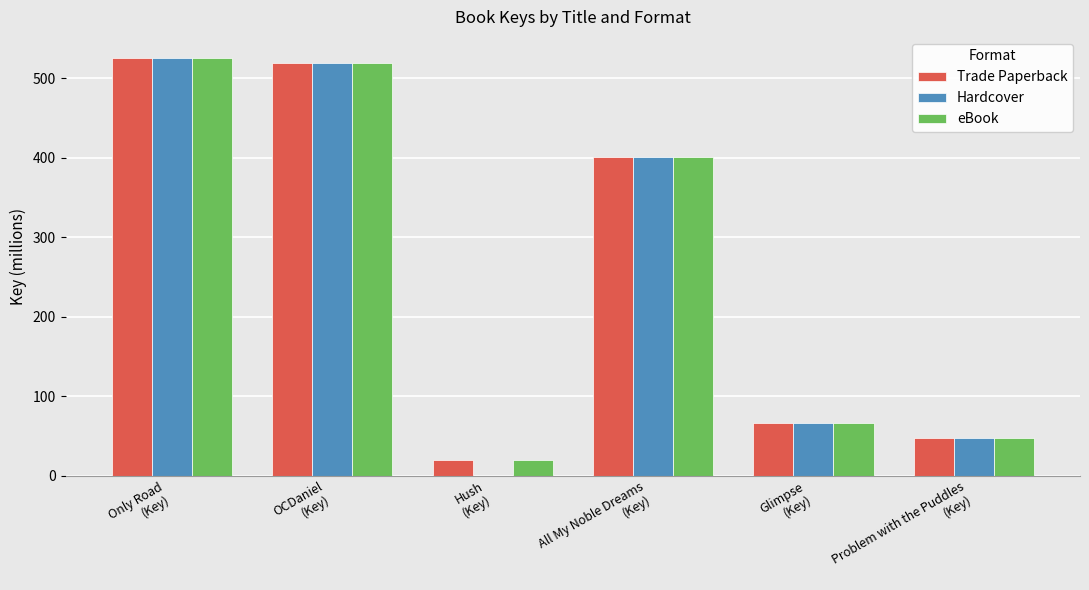

At which label is eBook closest to 272?

All My Noble Dreams
(Key)